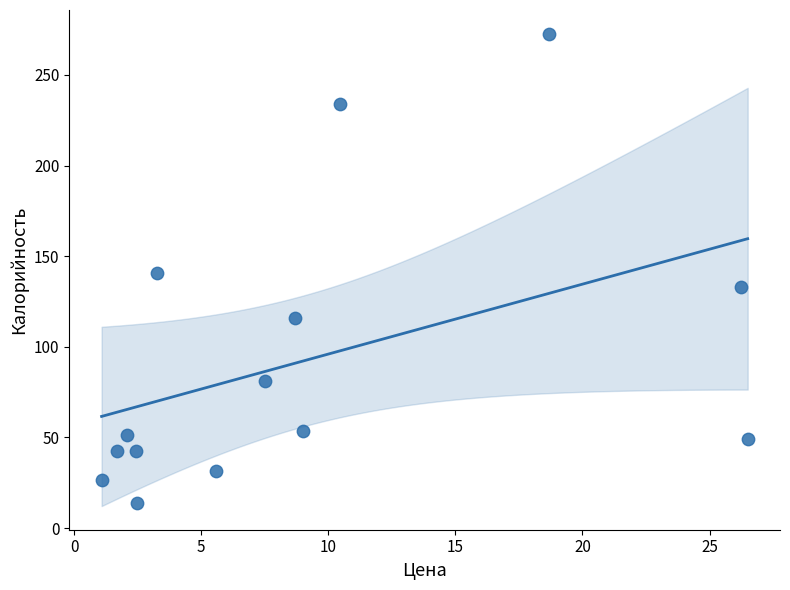

What is the range of Y values (max minus min)?

258.7